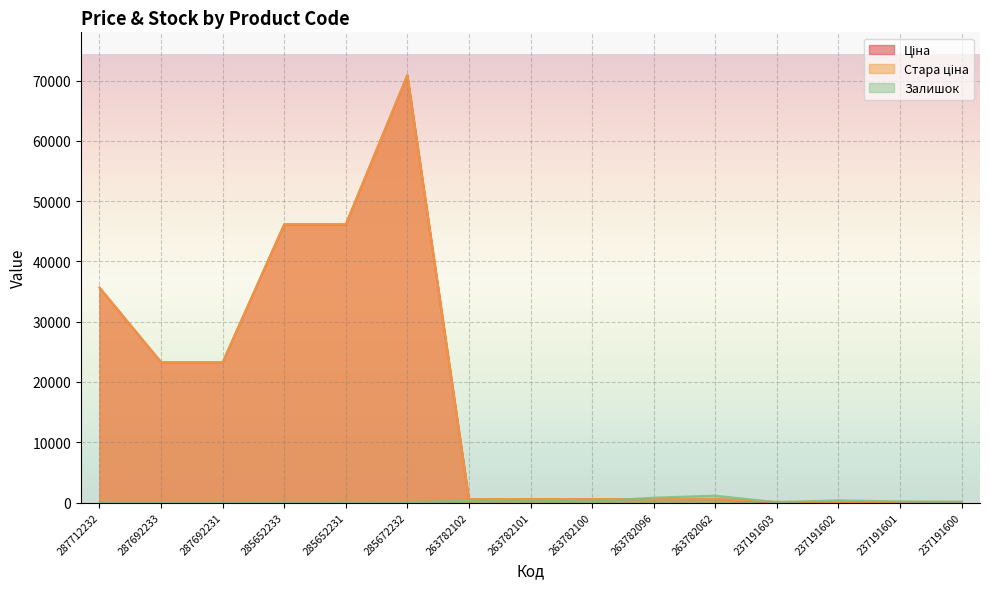

Rank the categories by Стара ціна value from highest to lowest.

285672232, 285652233, 285652231, 287712232, 287692233, 287692231, 263782102, 263782101, 263782100, 263782096, 263782062, 237191603, 237191602, 237191601, 237191600